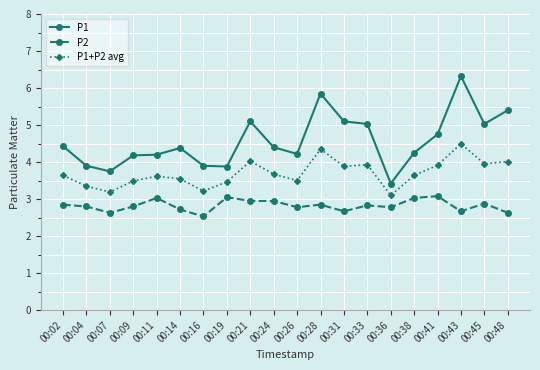

True or false: P2 has more than 0 points higher than both neighbors.

True